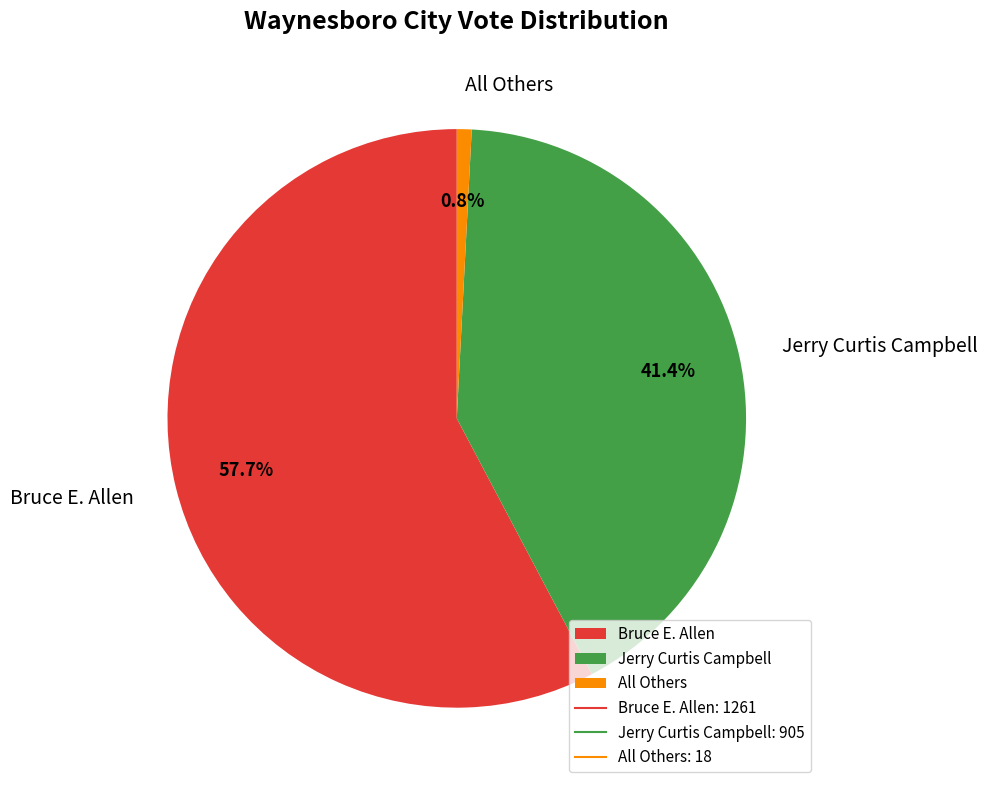

How many segments does this pie chart have?

3